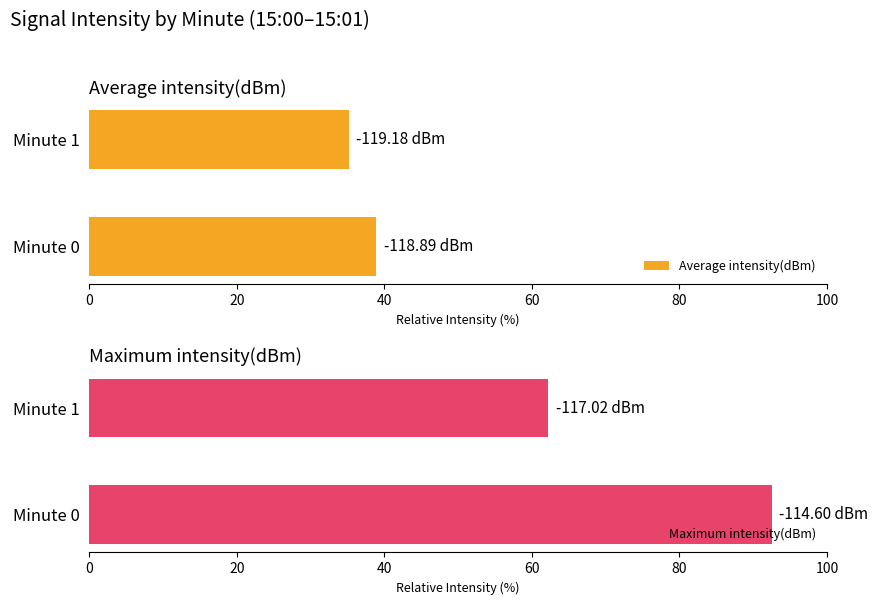

Count the number of data series in this chart.

2